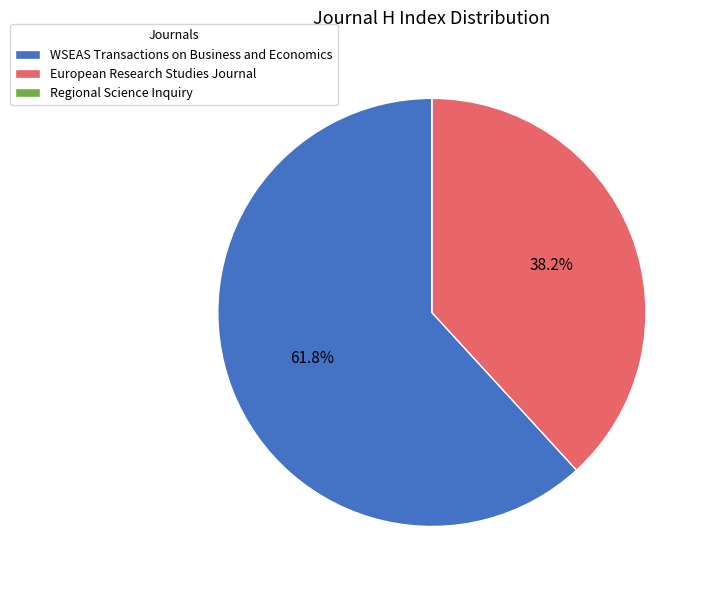

What is the majority slice?

WSEAS Transactions on Business and Economics